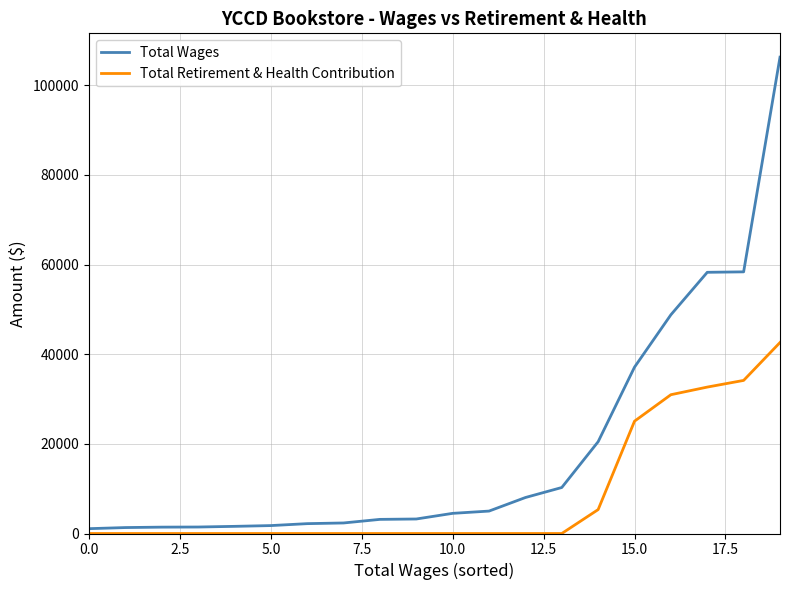

Which series has the largest total across all categories?

Total Wages